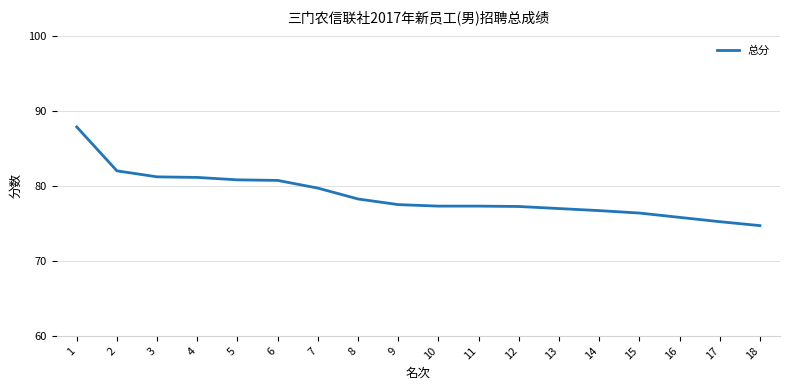

What is the difference between the second highest and second lowest values?

6.8